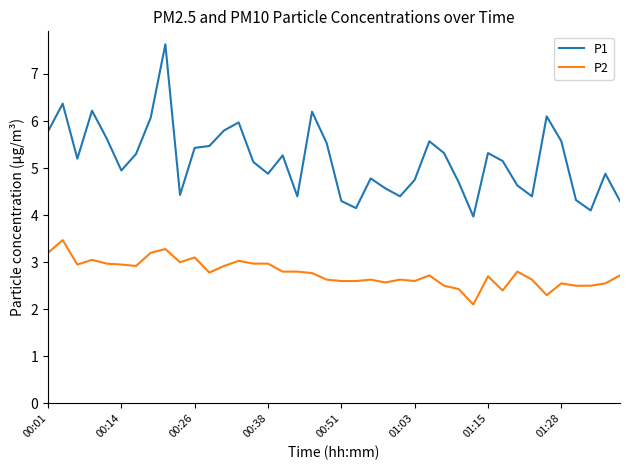

Which series has the largest total across all categories?

P1